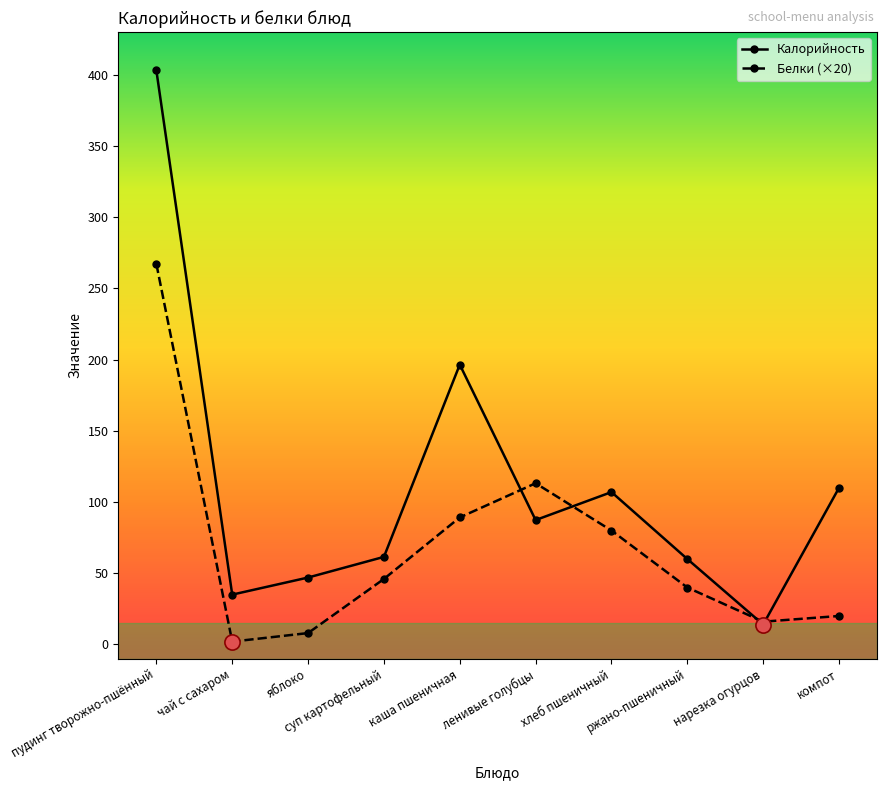

Which series has the largest total across all categories?

Калорийность